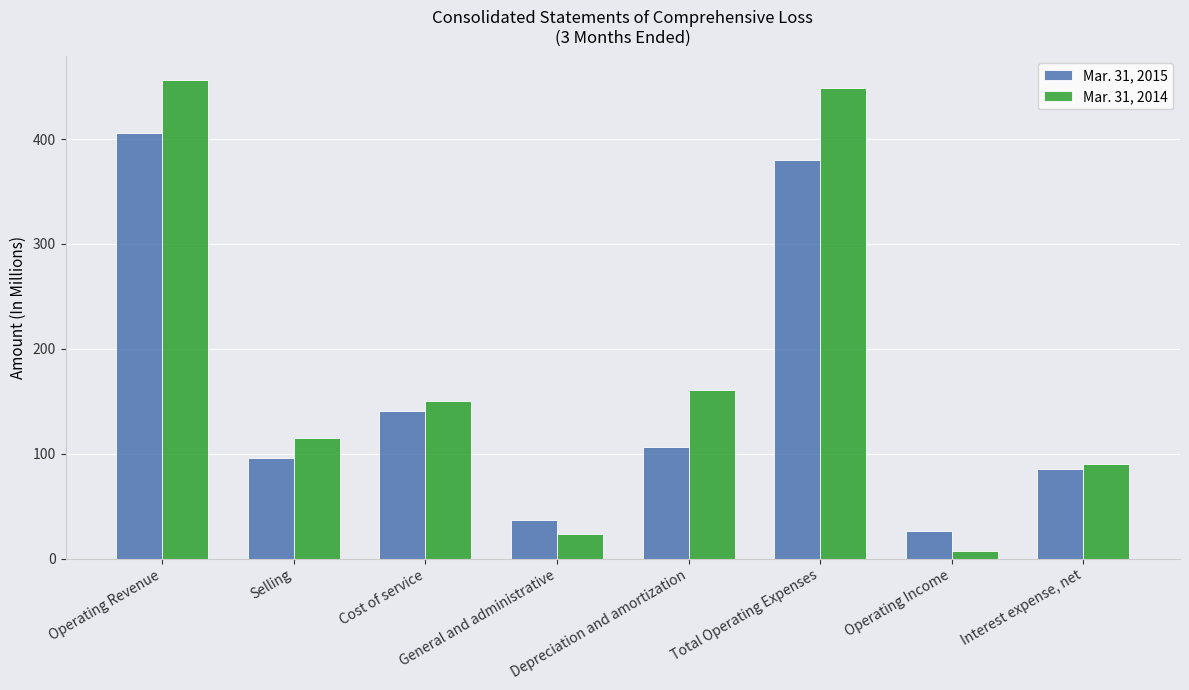

How many series are shown in this chart?

2